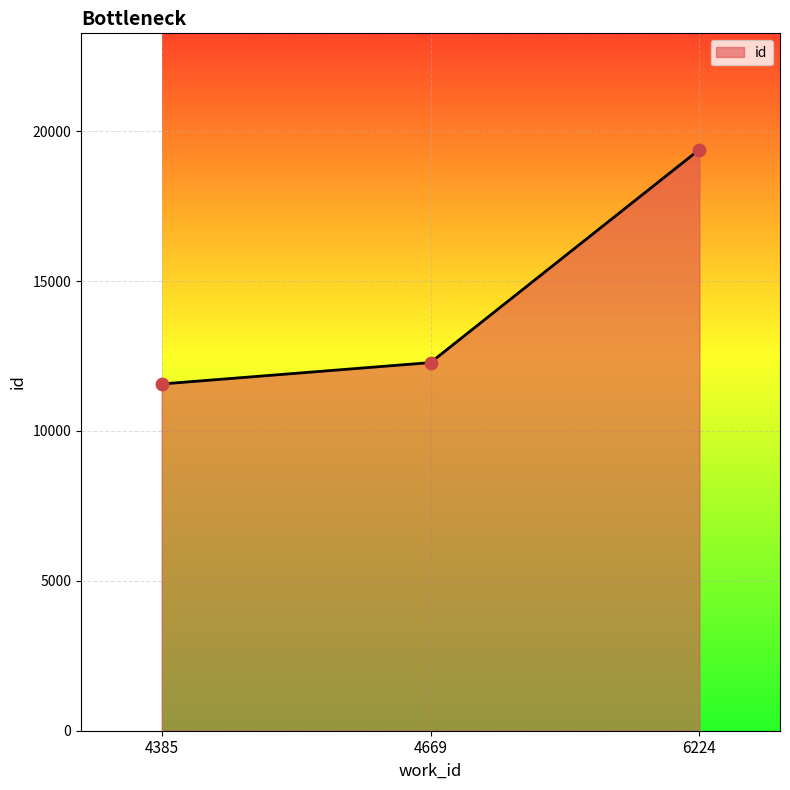

What is the change in value from 4669 to 6224?

+7106